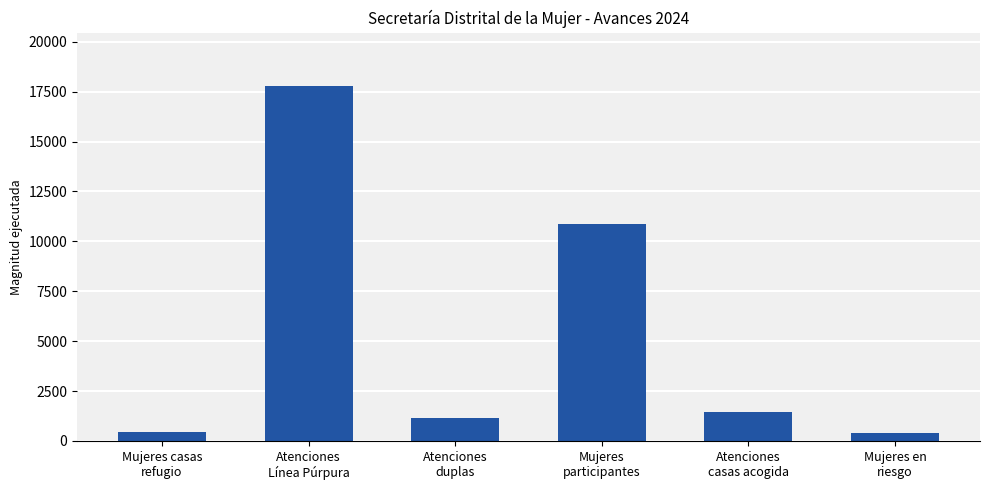

What is the label of the 2nd bar from the right?

Atenciones
casas acogida